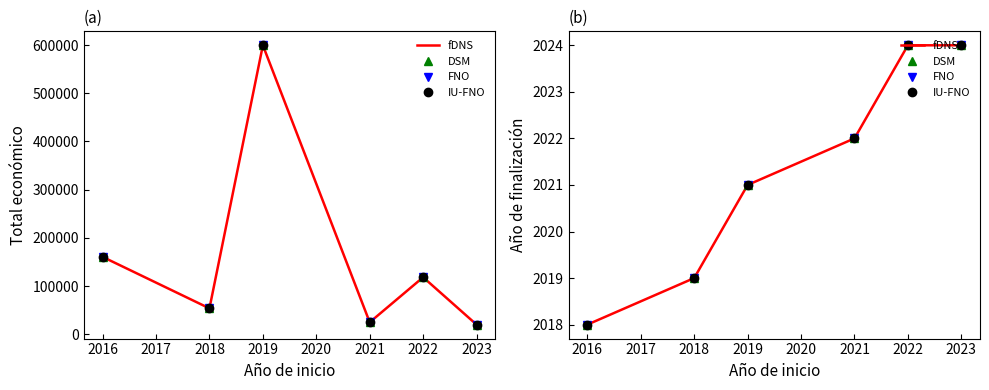

Is the value of FNO at 2022 greater than the value of DSM at 2022?

No